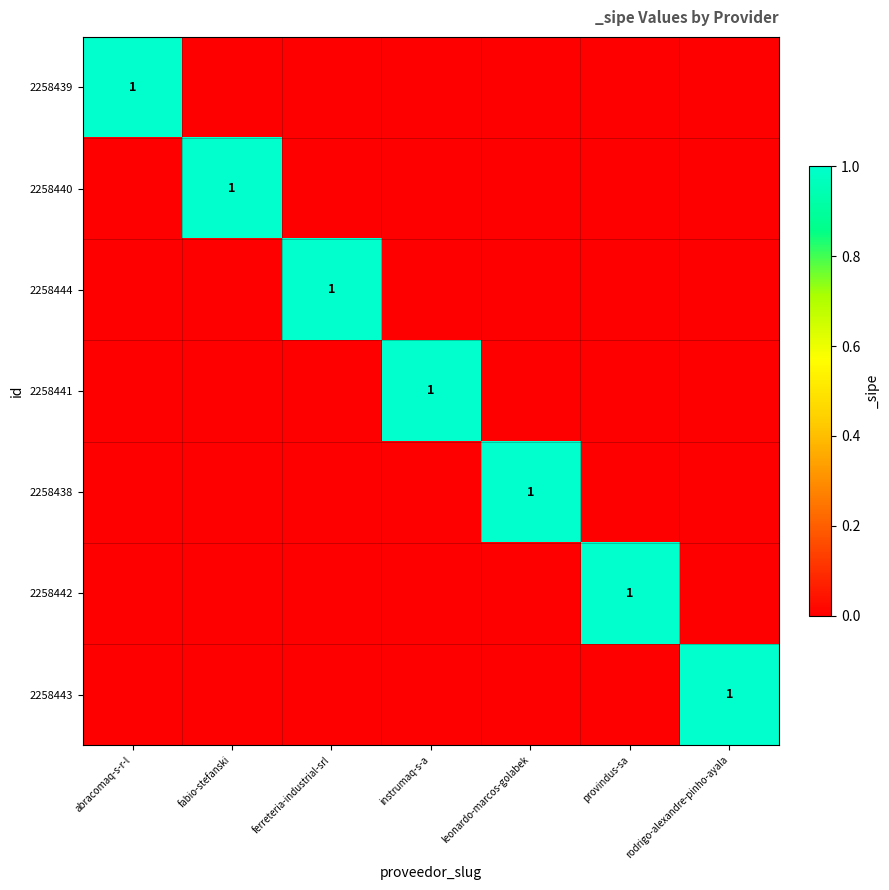

Which category has the highest value in the 2258438 series?

leonardo-marcos-golabek